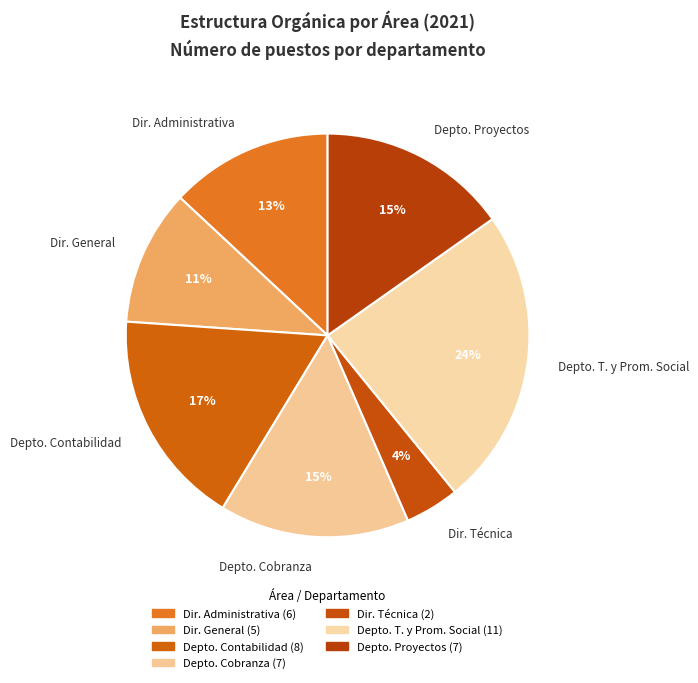

Which has a higher value, Depto. Contabilidad or Dir. General?

Depto. Contabilidad